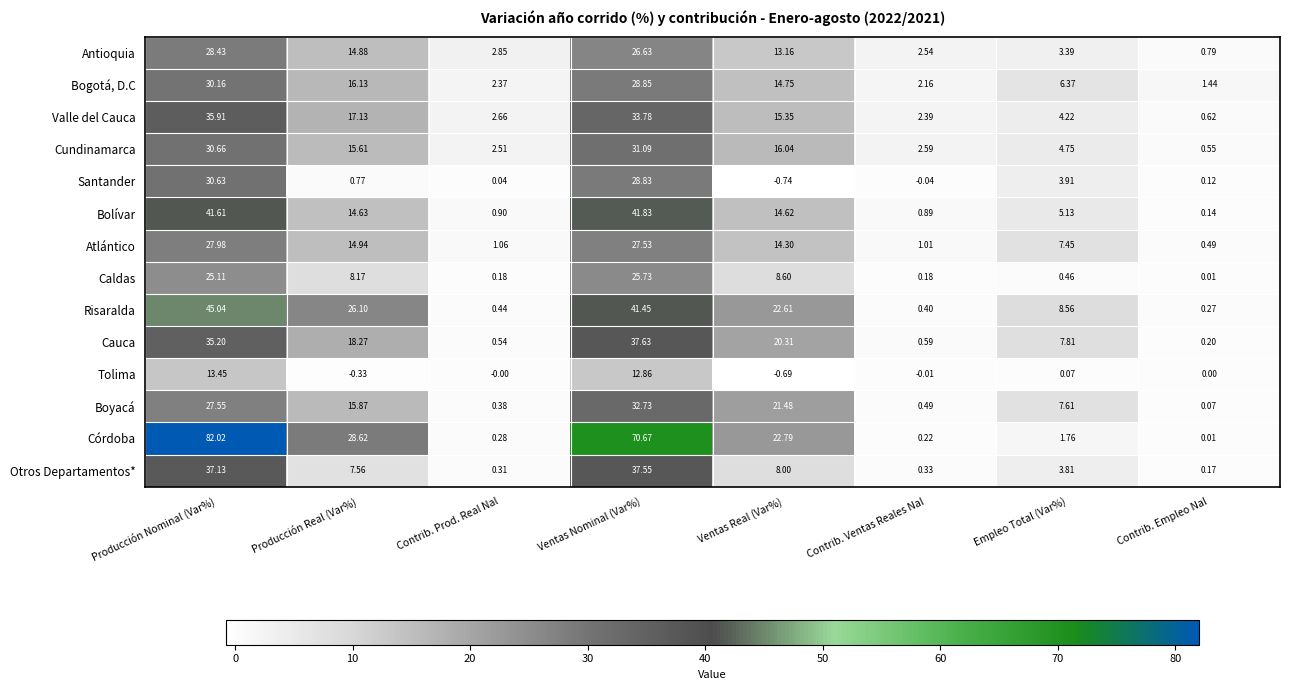

Which category has the highest value in the Atlántico series?

Producción Nominal (Var%)